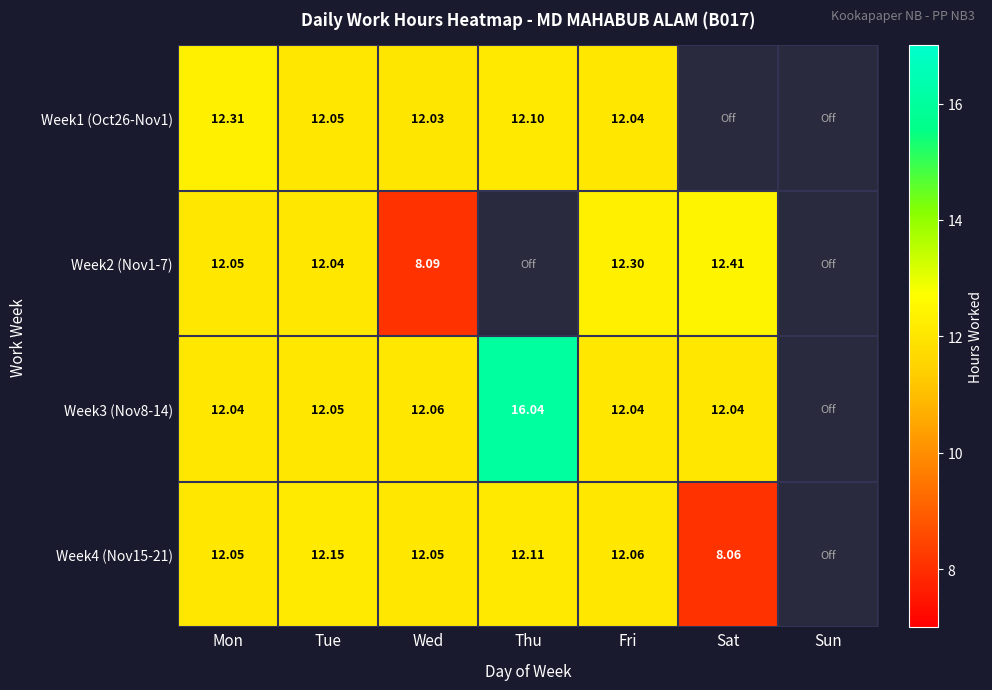

Which series changed the most between Mon and Fri?

Week1 (Oct26-Nov1)